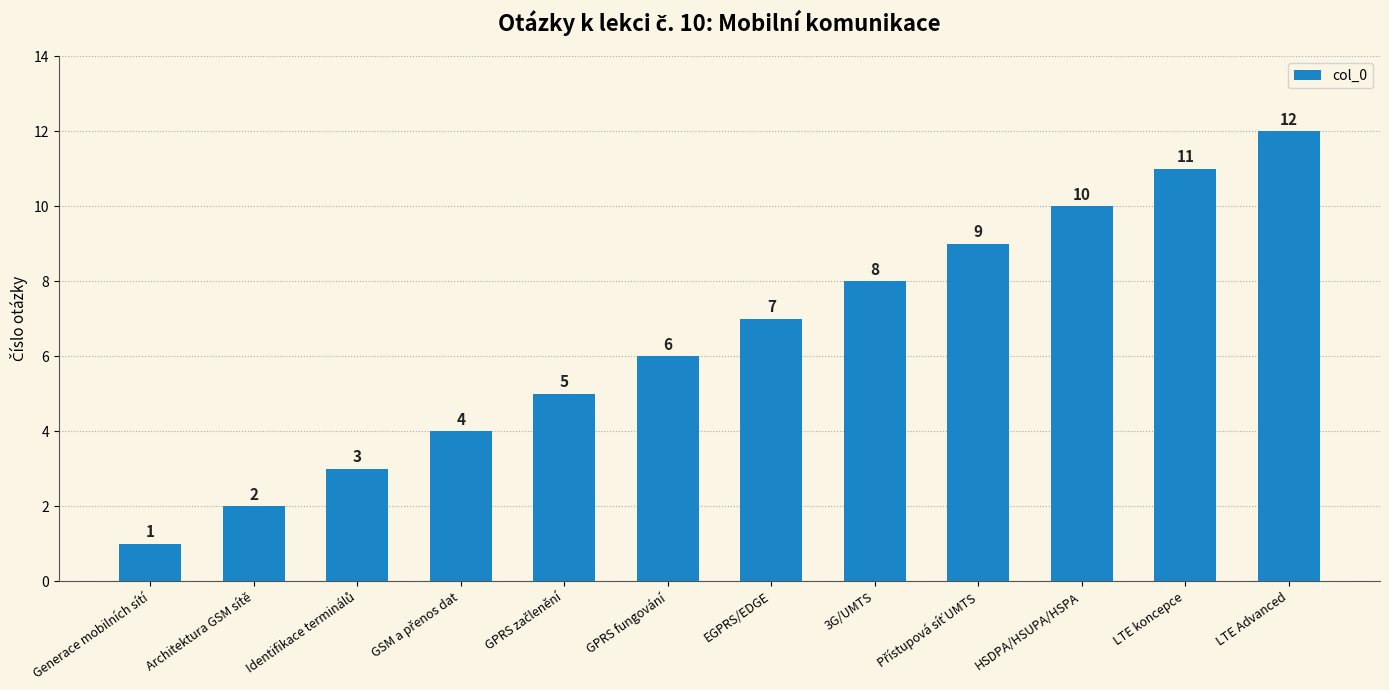

Between EGPRS/EDGE and HSDPA/HSUPA/HSPA, which is larger?

HSDPA/HSUPA/HSPA